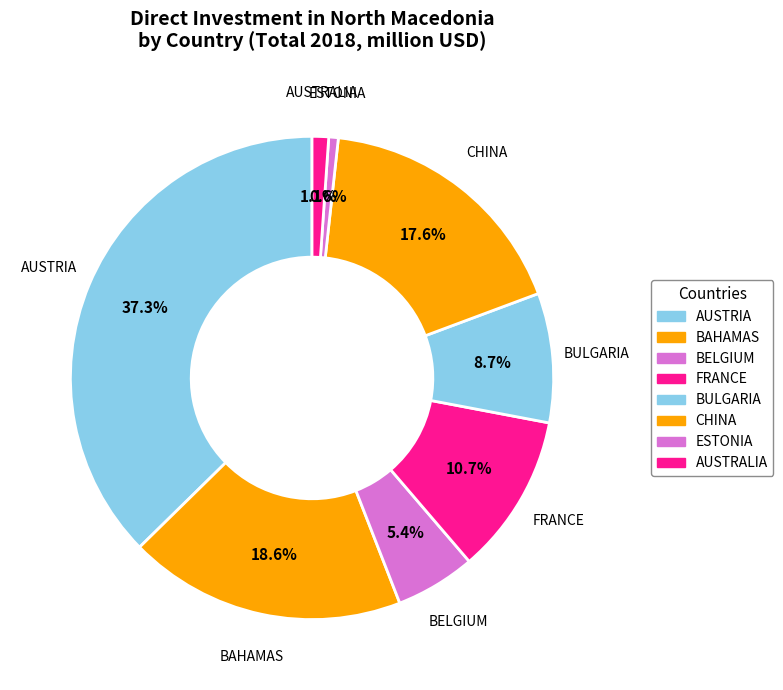

Is there a majority slice in this chart?

No